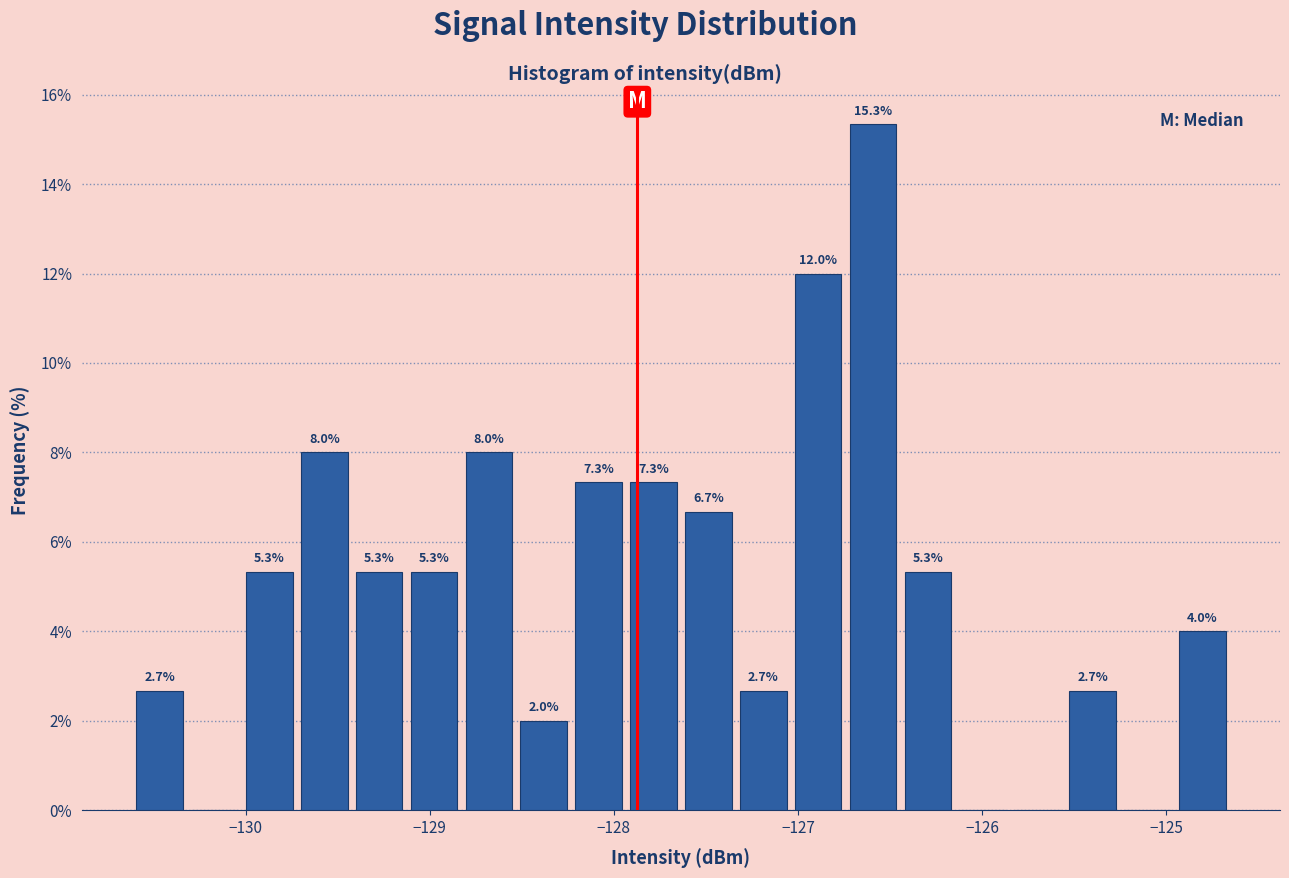

Around what value on the x-axis is the tallest bar? Give the approximate position of its centre, as read against the axis.

-126.6